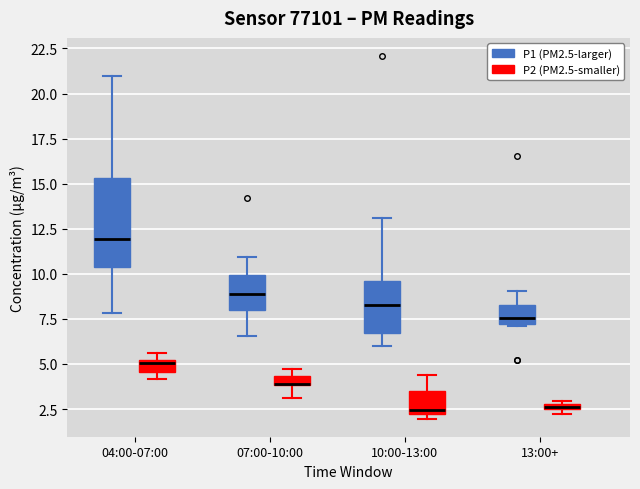

Which box is the tallest, from its lower edge to its upper edge?

04:00-07:00 (P1 (PM2.5-larger))